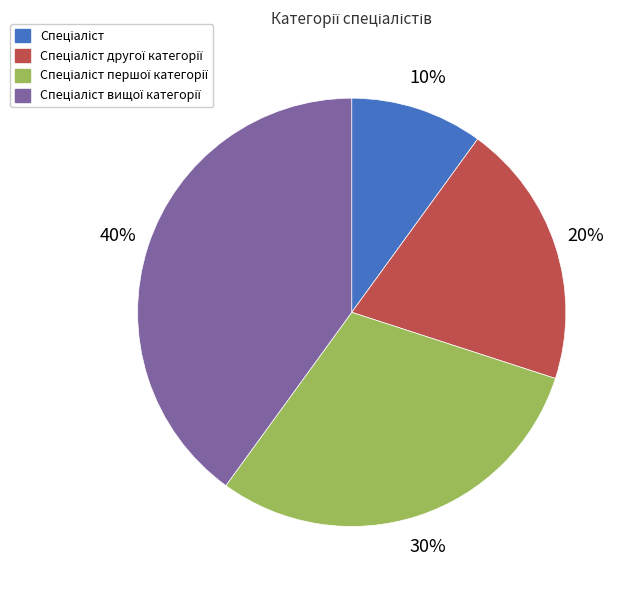

Is there any slice that represents more than half of the pie?

No